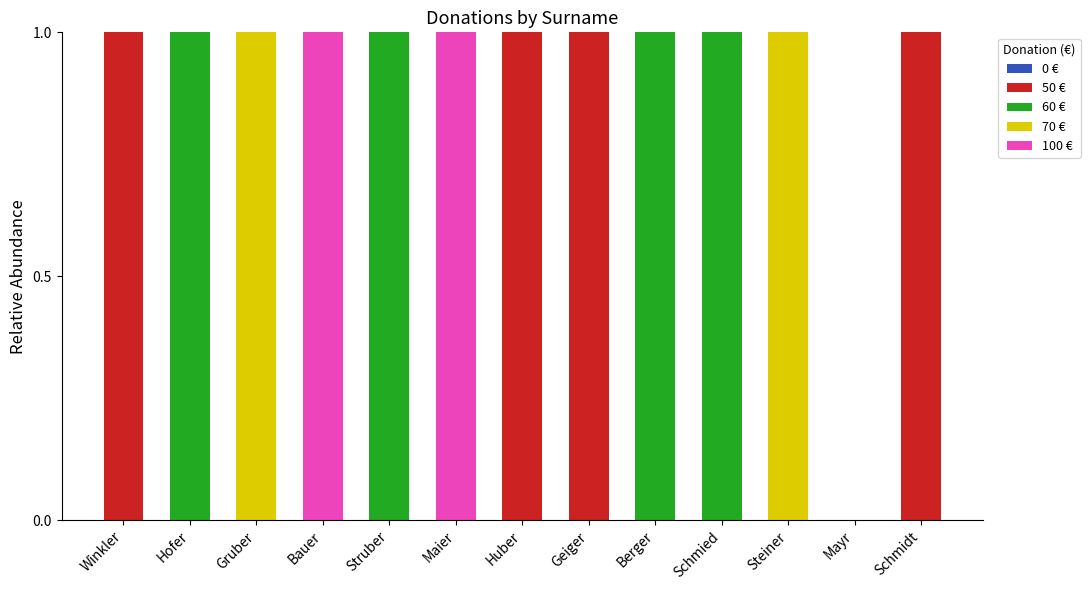

Does the chart contain stacked bars?

Yes